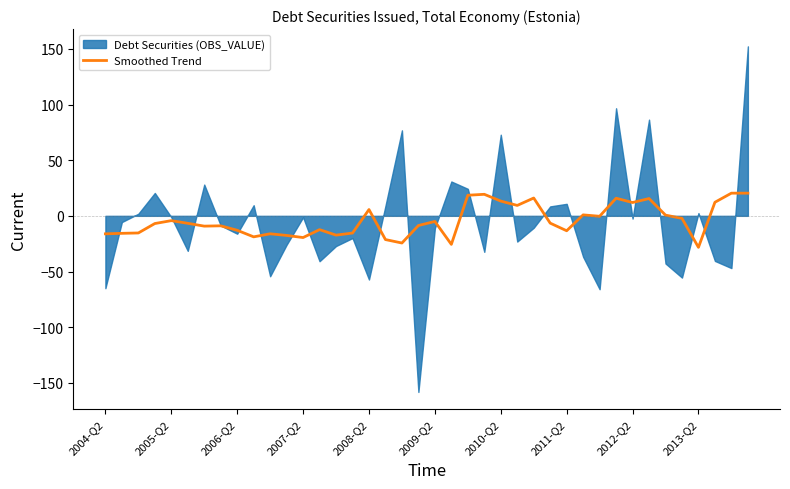

What is the highest value of the Smoothed Trend series?

20.4